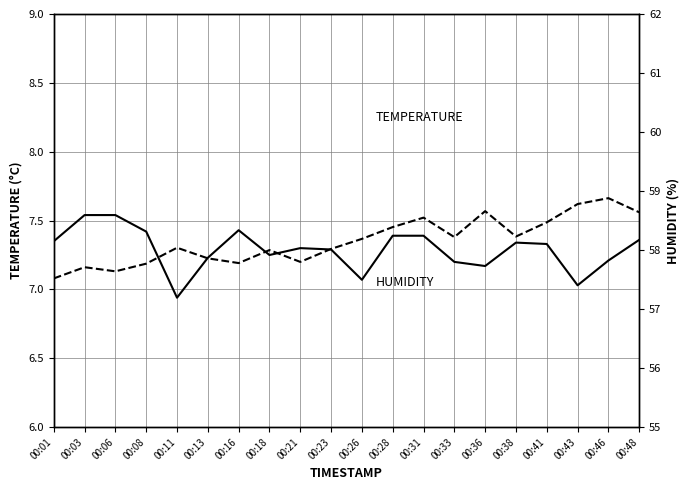

Rank the series at 00:21 from highest to lowest value.

HUMIDITY, TEMPERATURE